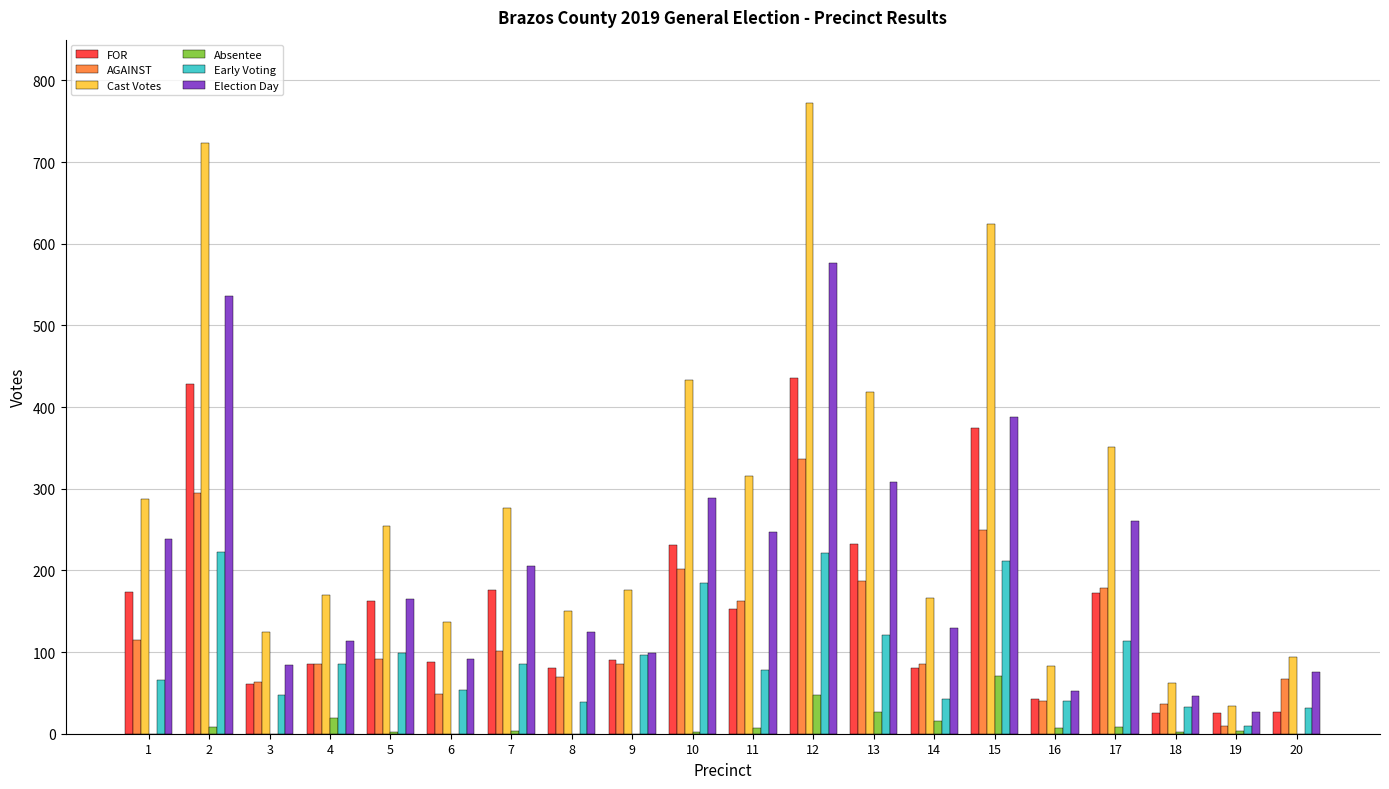

Between 10 and 15, which series saw the biggest shift?

Cast Votes